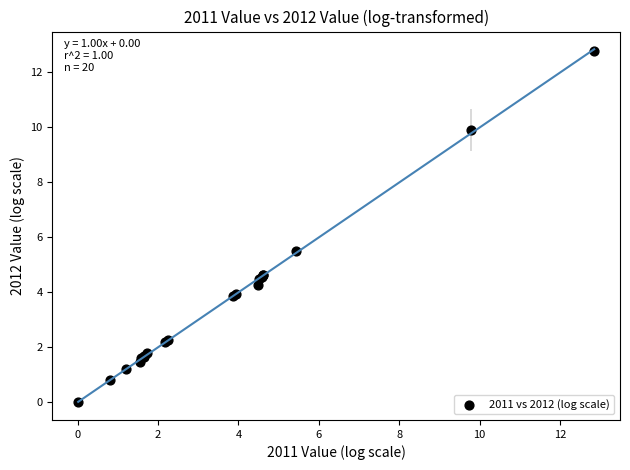

What Y value in the scatter plot is closest to 6?

5.5